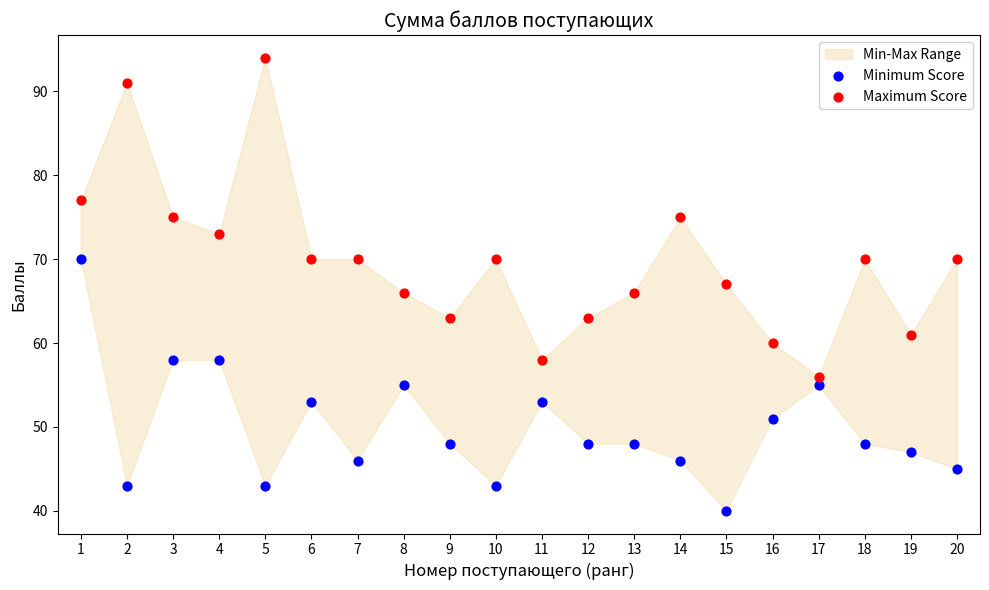

Which series contains the highest Y value?

Maximum Score